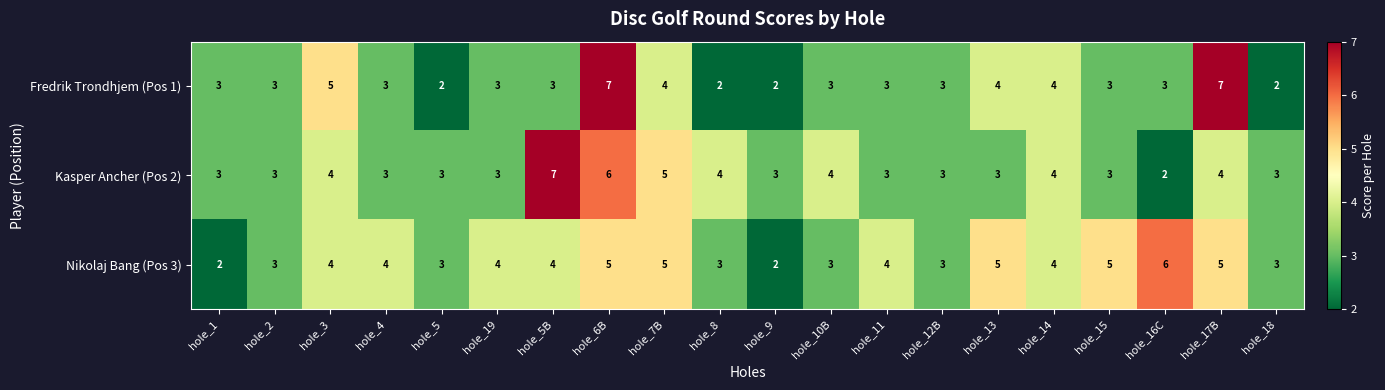

What is the average value of the Nikolaj Bang (Pos 3) series?

4